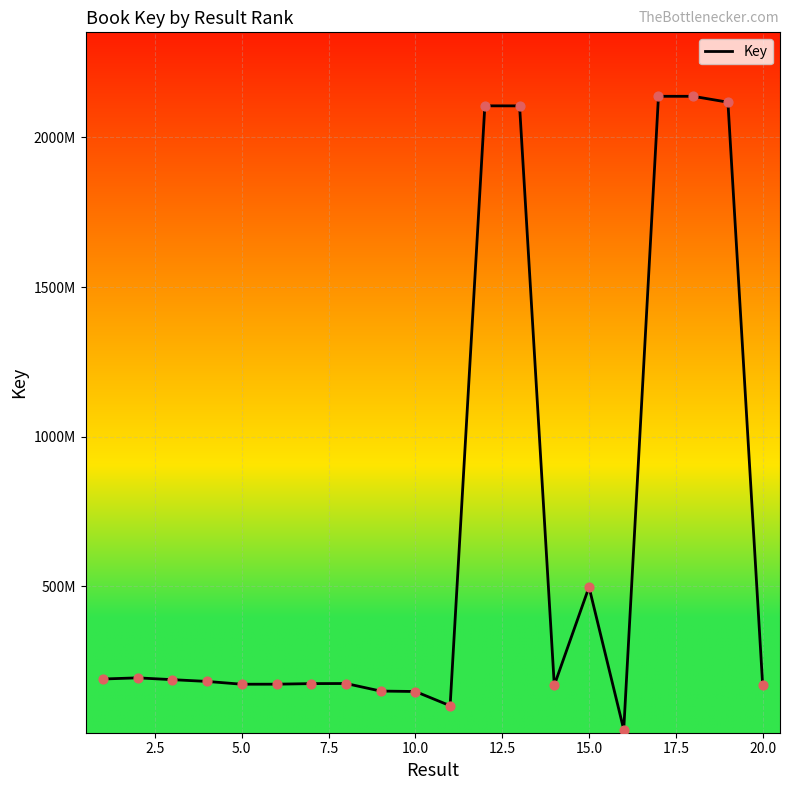

Does the chart have visible grid lines?

Yes